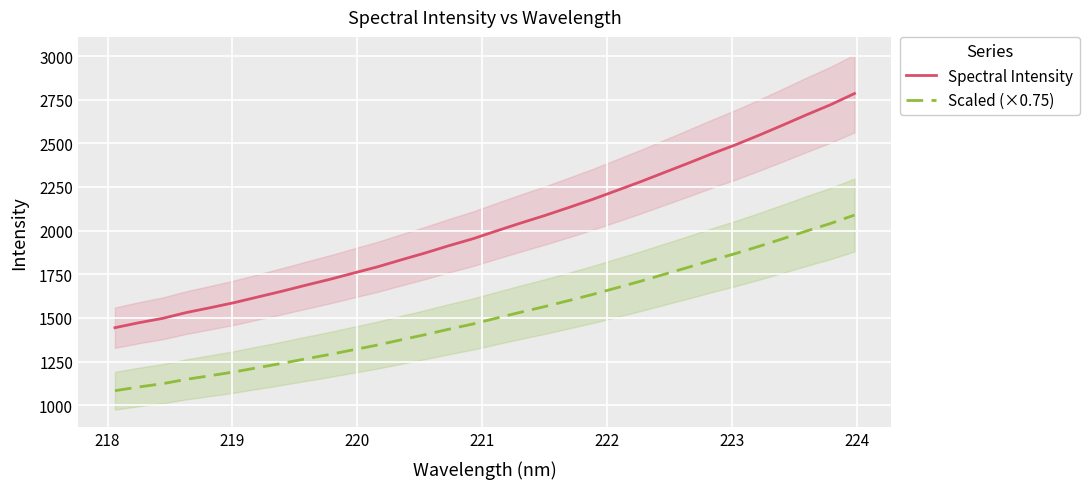

What is the maximum value for Spectral Intensity?

2785.3